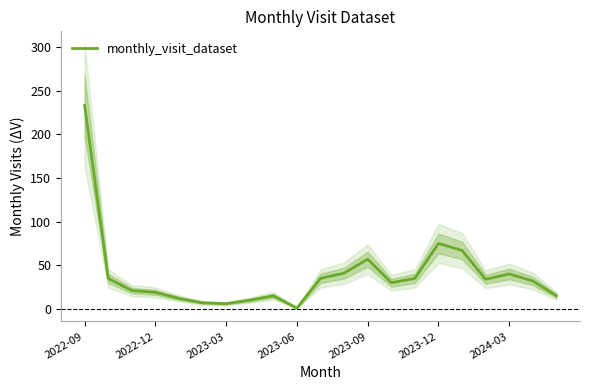

Which category has the highest value in the monthly_visit_dataset series?

2022-09